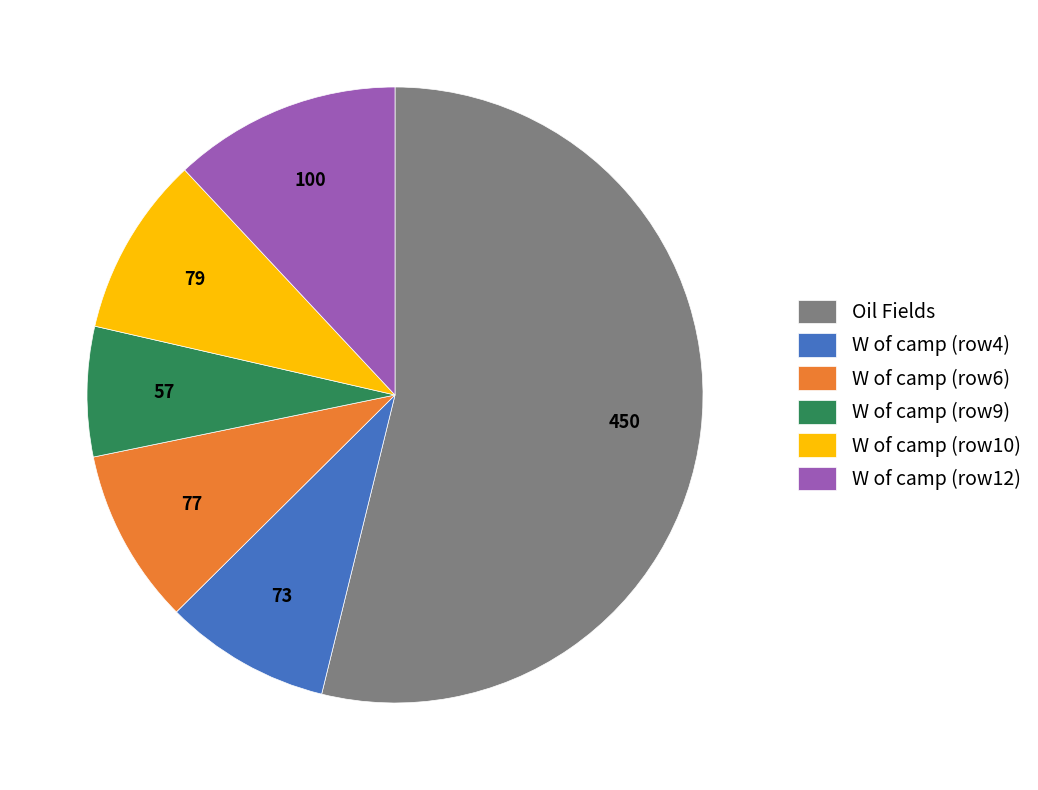

Between W of camp (row12) and W of camp (row4), which is larger?

W of camp (row12)